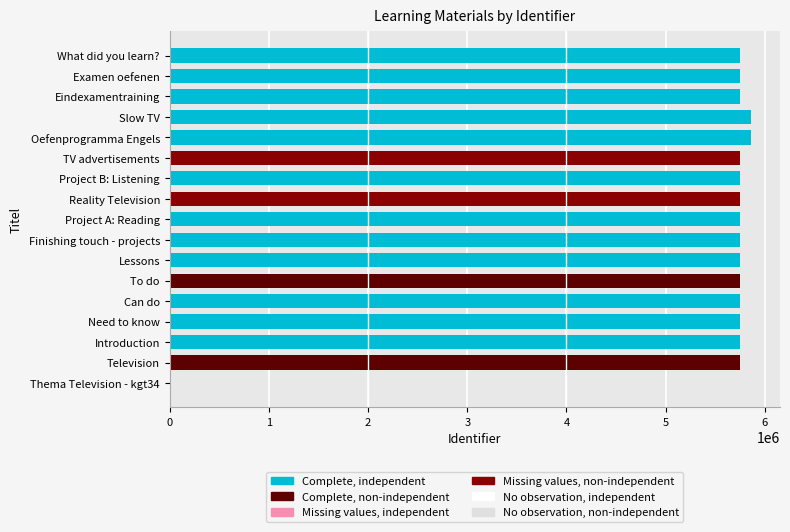

True or false: the data shows 5749073 at Television.

True